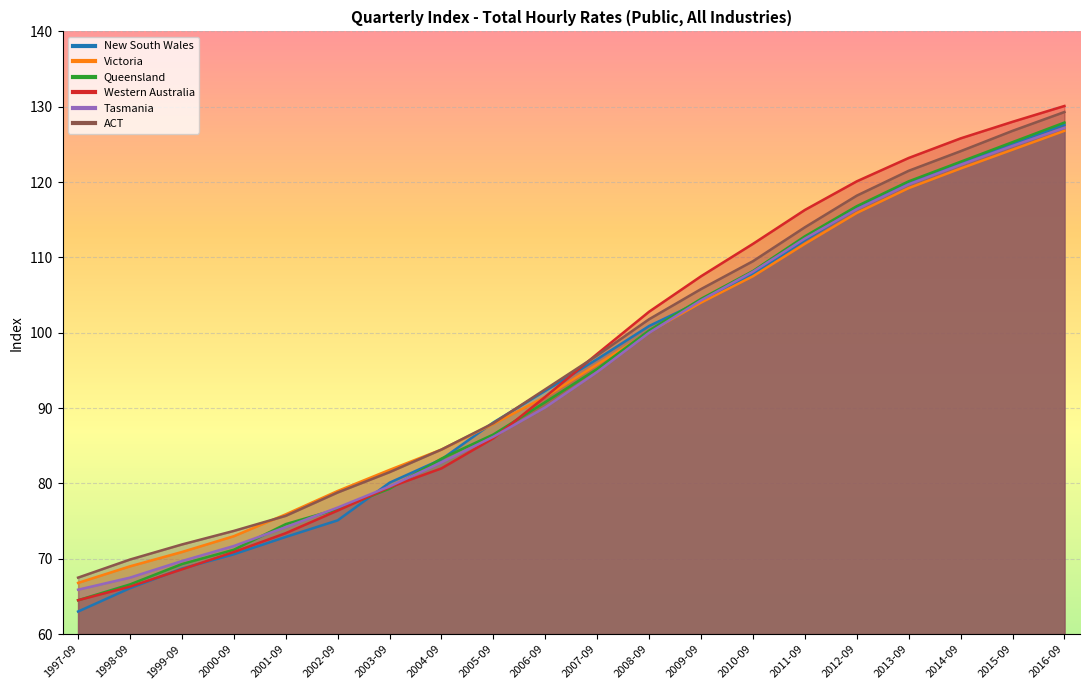

True or false: Western Australia has more than 2 points higher than both neighbors.

False